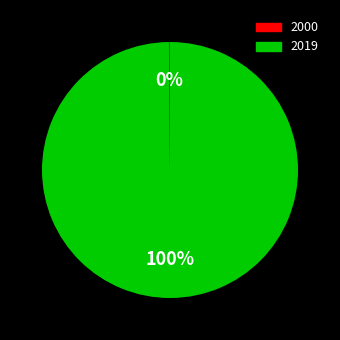

Which category has the biggest portion of the pie?

2019